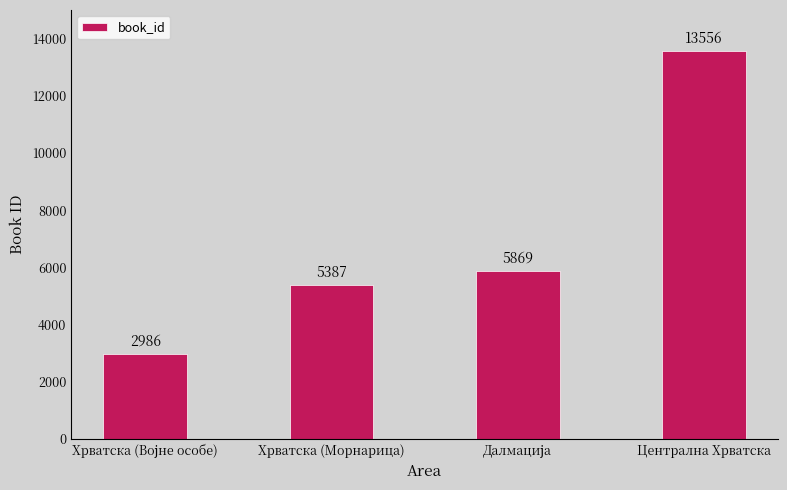

True or false: the data shows 8887 at Хрватска (Морнарица).

False